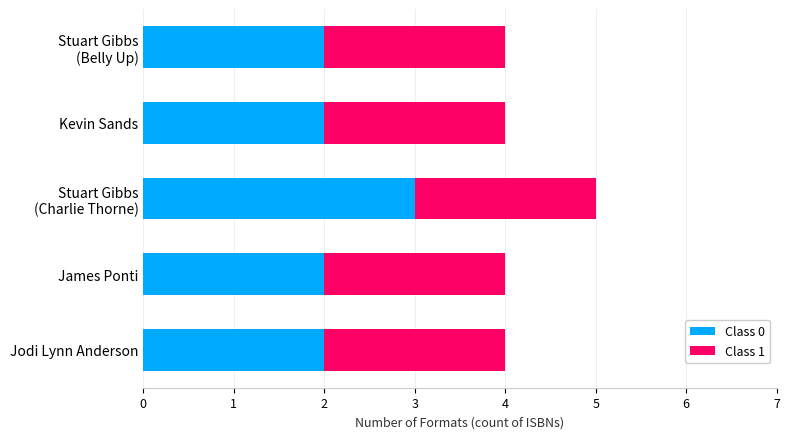

What is the total value across all series at Kevin Sands?

4